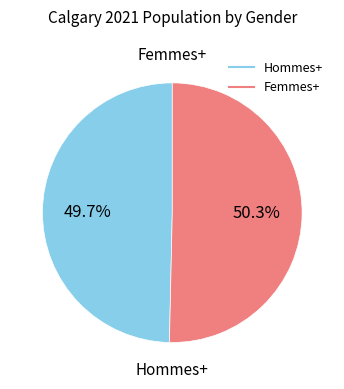

What is the smallest slice in the pie chart?

Hommes+